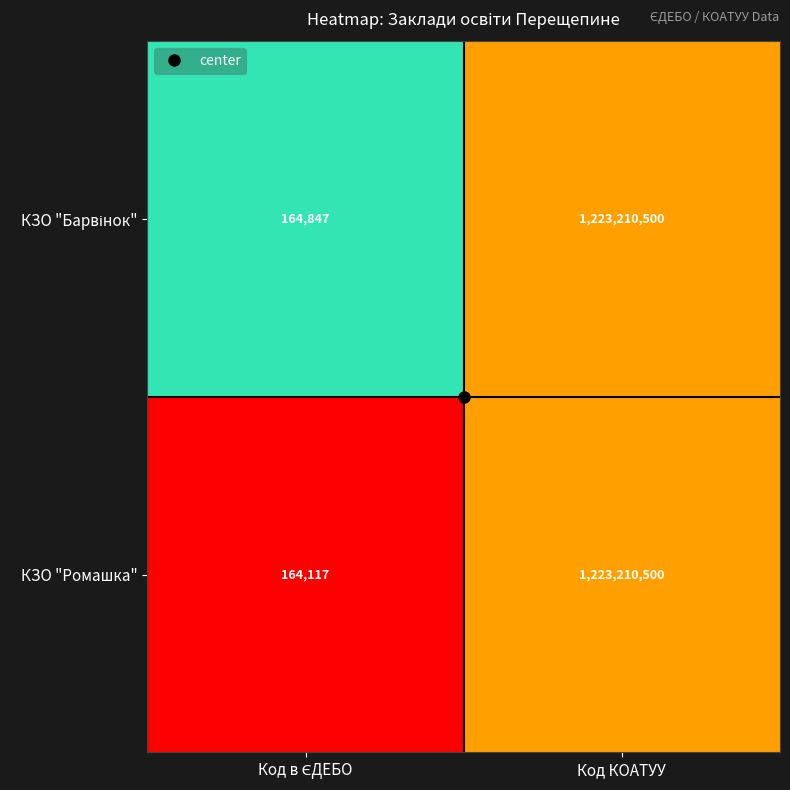

What value does the КЗО "Ромашка" series have at Код КОАТУУ, to the nearest 10?

1223210500